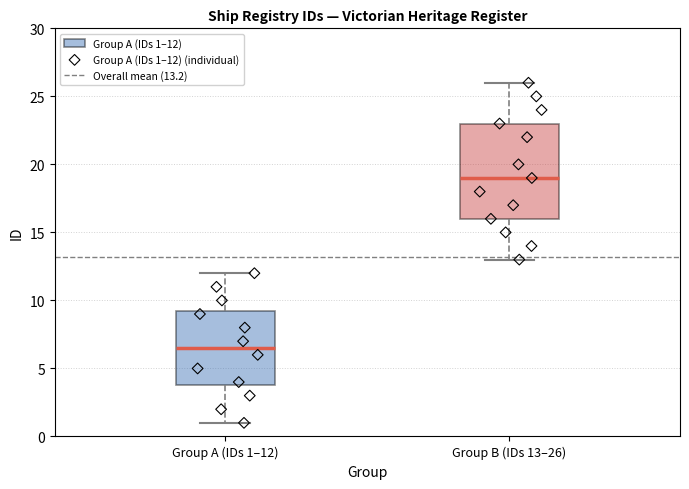

Reading left to right, transcribe this box plot: for each box, give where its median line is, the range the box spans, and where its two whiskers end, as read against the y-axis. The values are not printed on the chart, so give them approximately, as read against the axis.

Group A (IDs 1–12): median 6.5, box 4.0 to 9.5, whiskers 1.0 to 12.0
Group B (IDs 13–26): median 19.0, box 16.0 to 23.0, whiskers 13.0 to 26.0